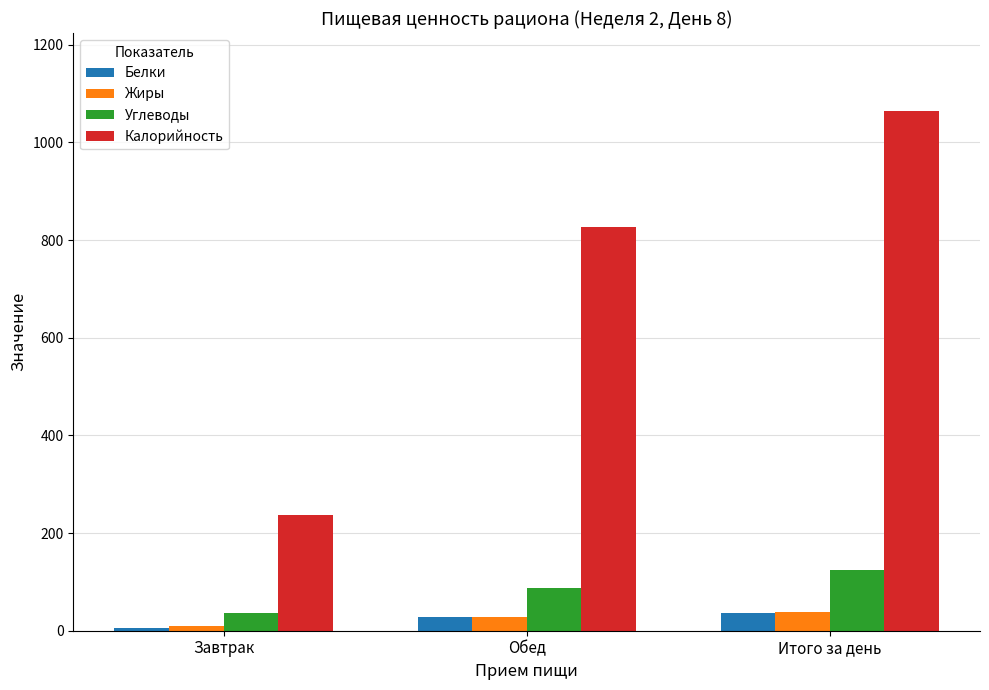

List the labels in order of Жиры value, smallest first.

Завтрак, Обед, Итого за день